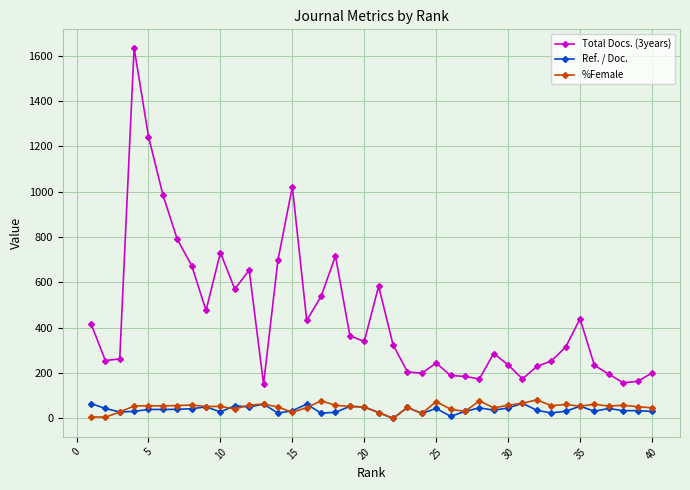

Count the number of categories in the chart.

40